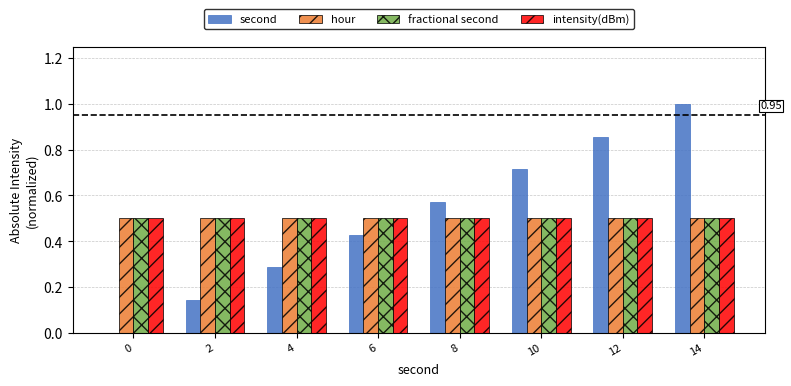

At which category is the sum across all series the highest?

14